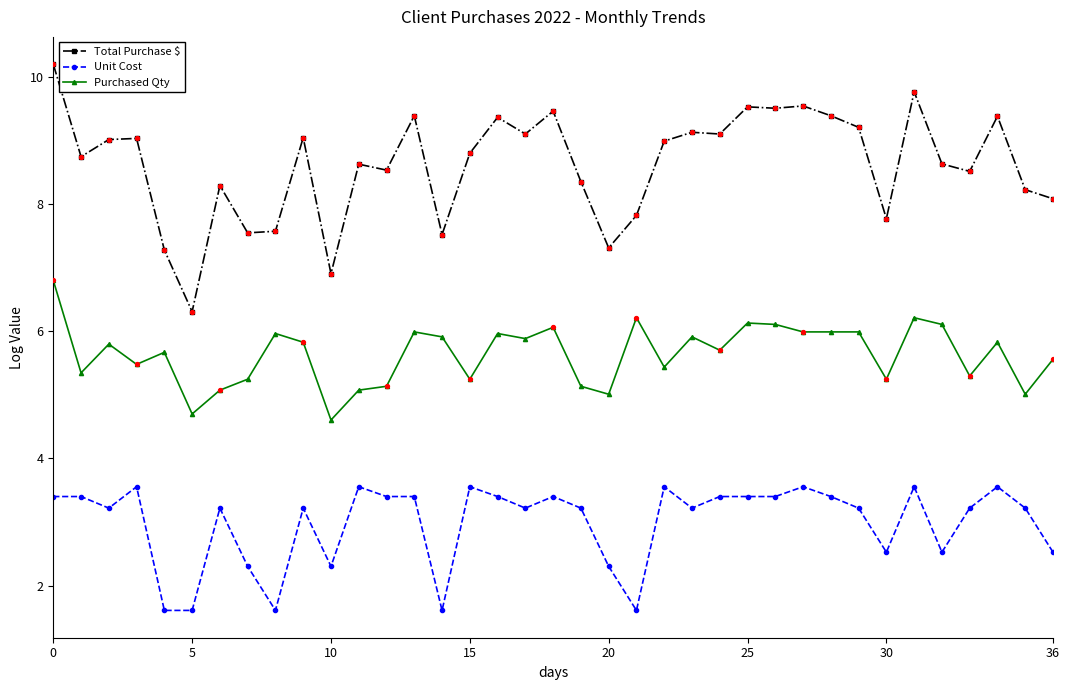

Which series has the largest total across all categories?

Total Purchase $